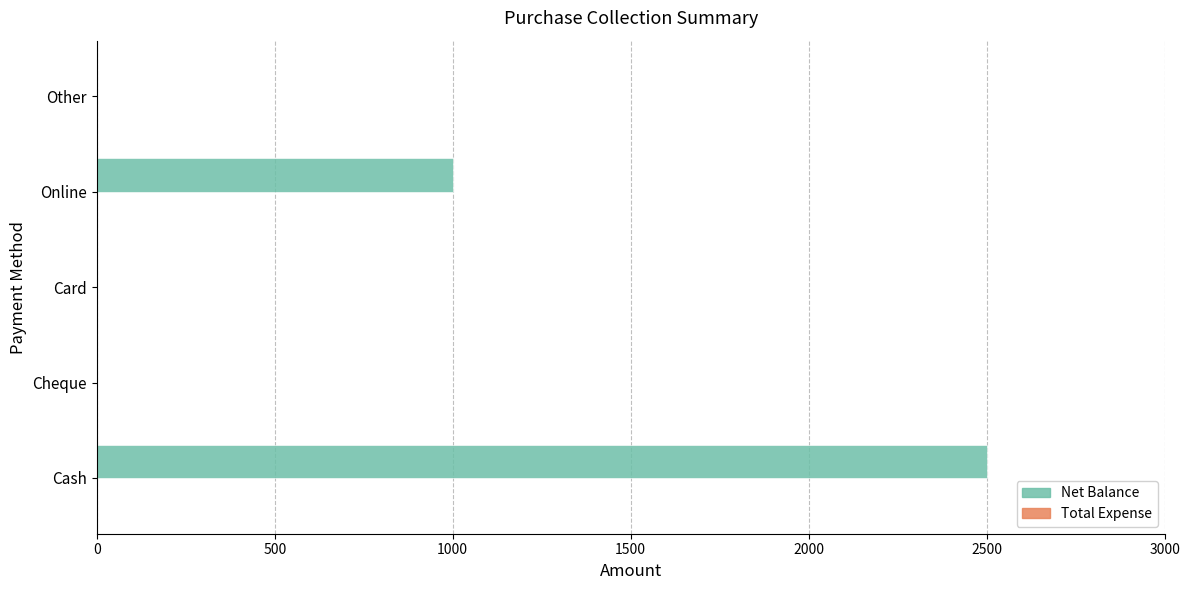

Are the bars horizontal?

Yes